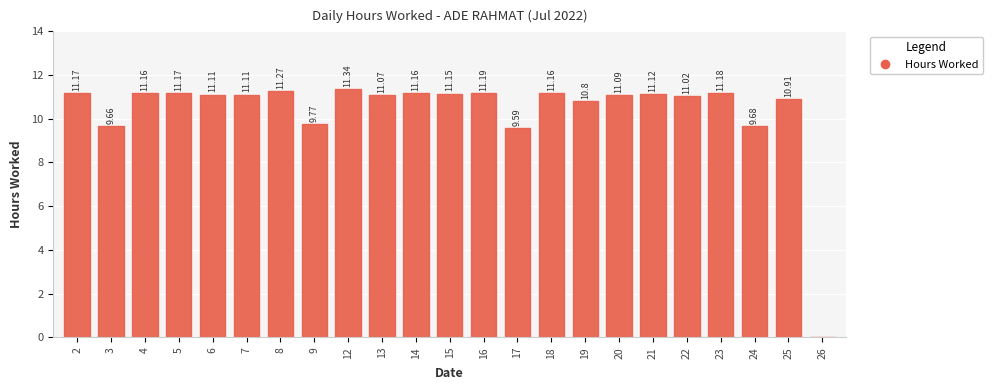

What is the sum of the values at 22 and 26?

11.0